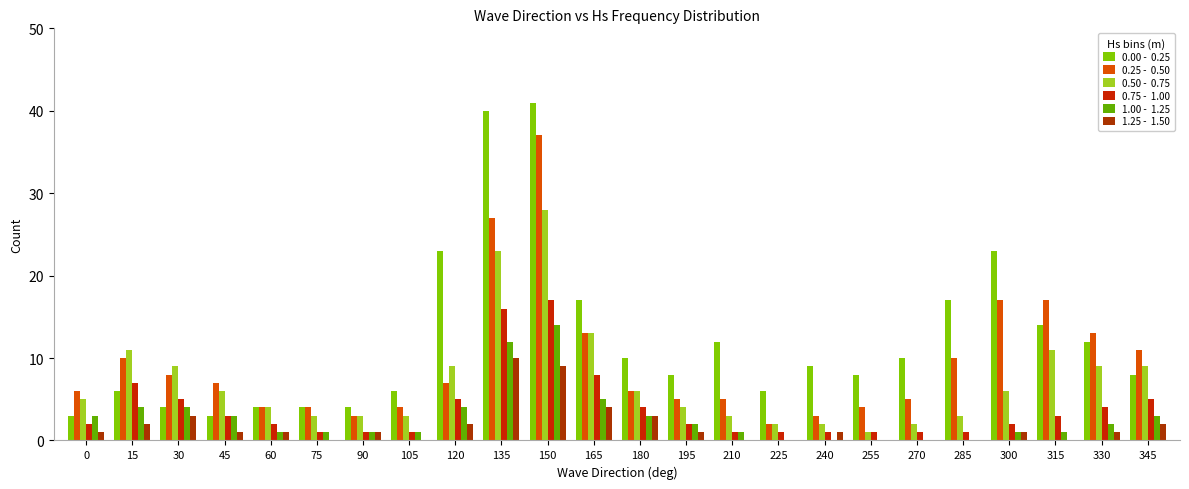

What is the total value across all series at 315?

46